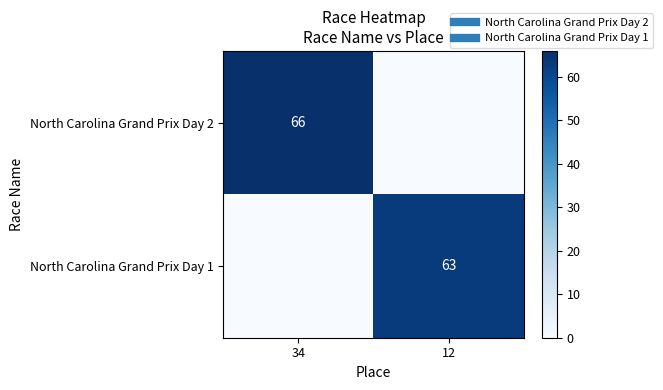

What is the difference between the North Carolina Grand Prix Day 1 values at 34 and 12?

63